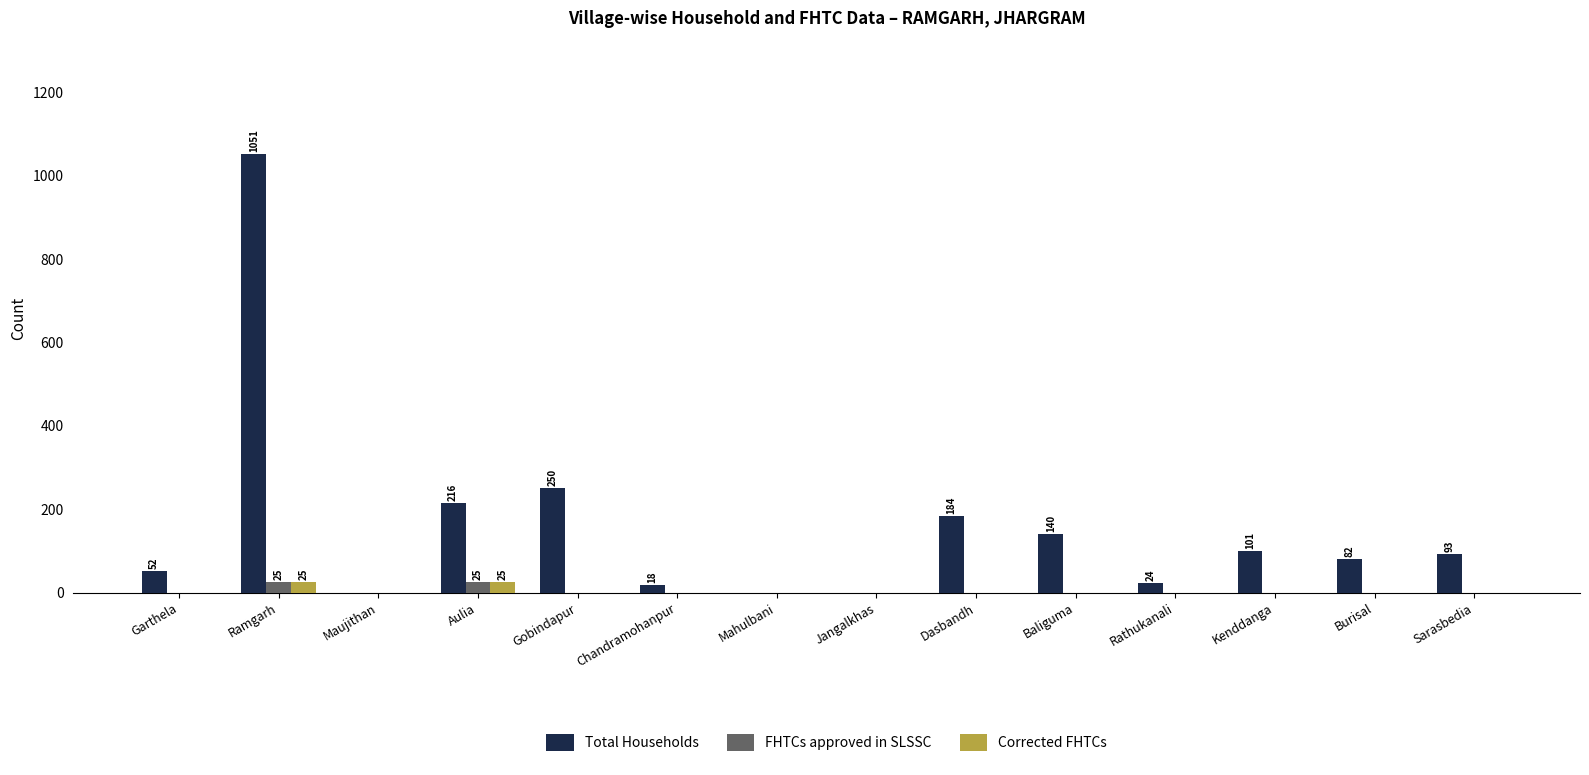

How many categories are shown in the chart?

14